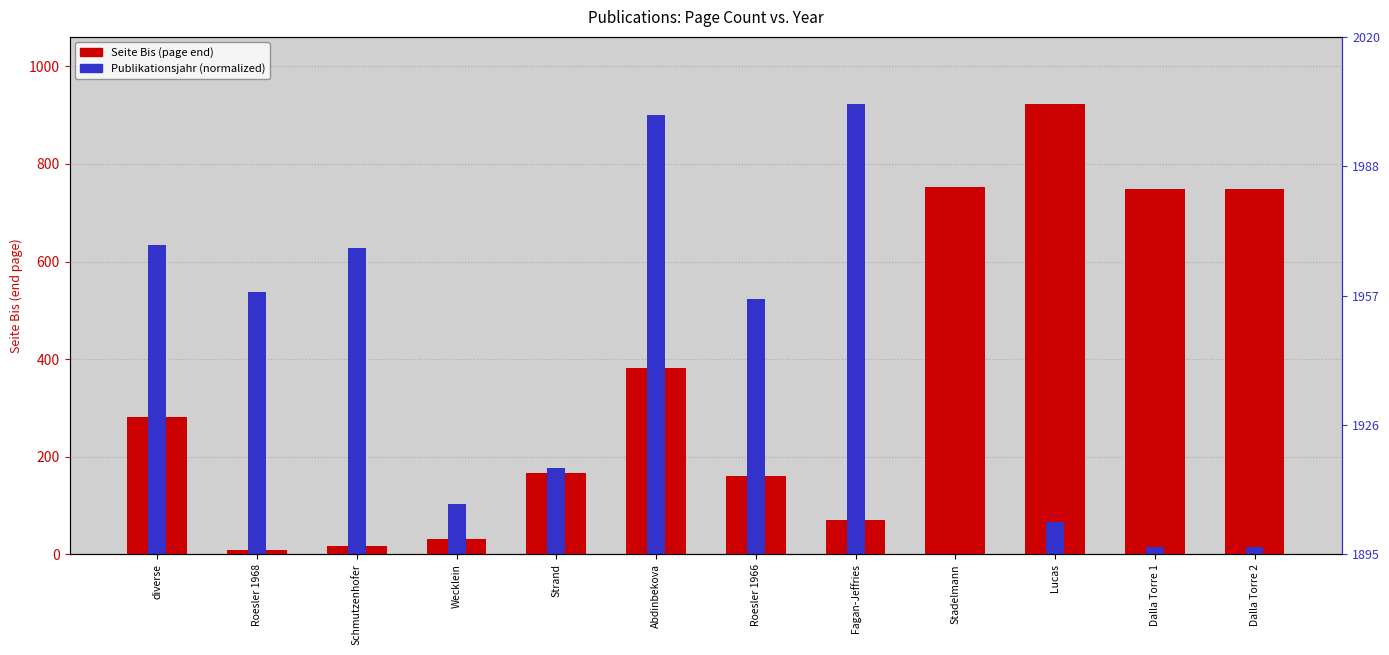

Which category has the highest value across all series?

Lucas